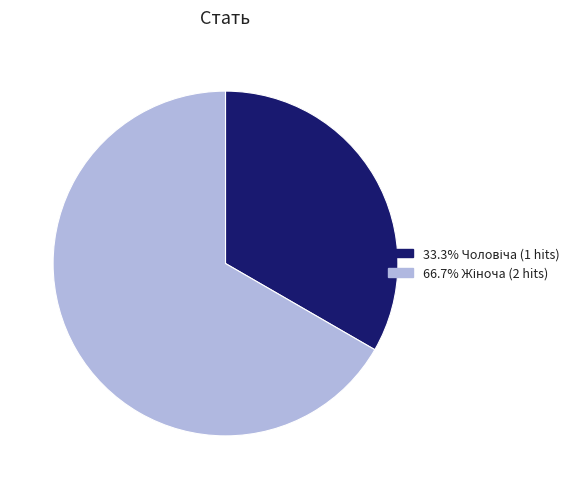

Is there a majority slice in this chart?

Yes